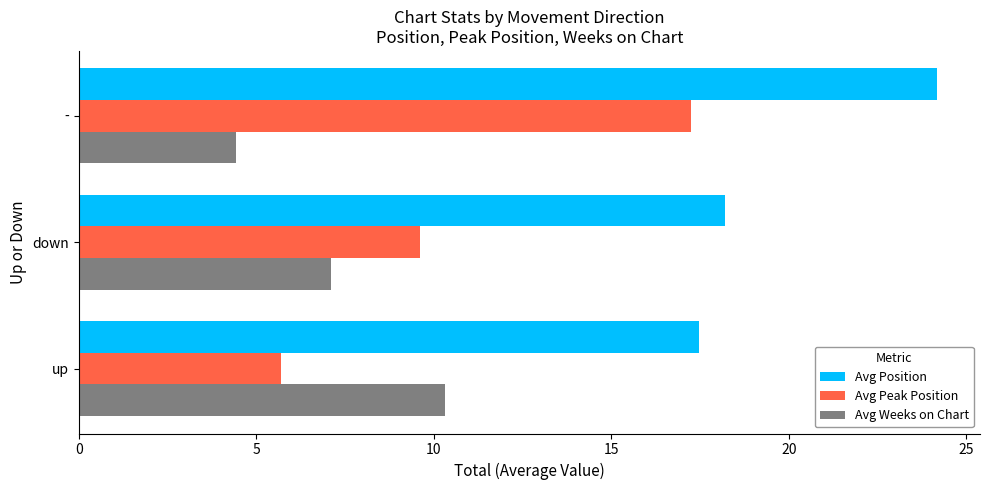

Which category has the highest value in the Avg Weeks on Chart series?

up